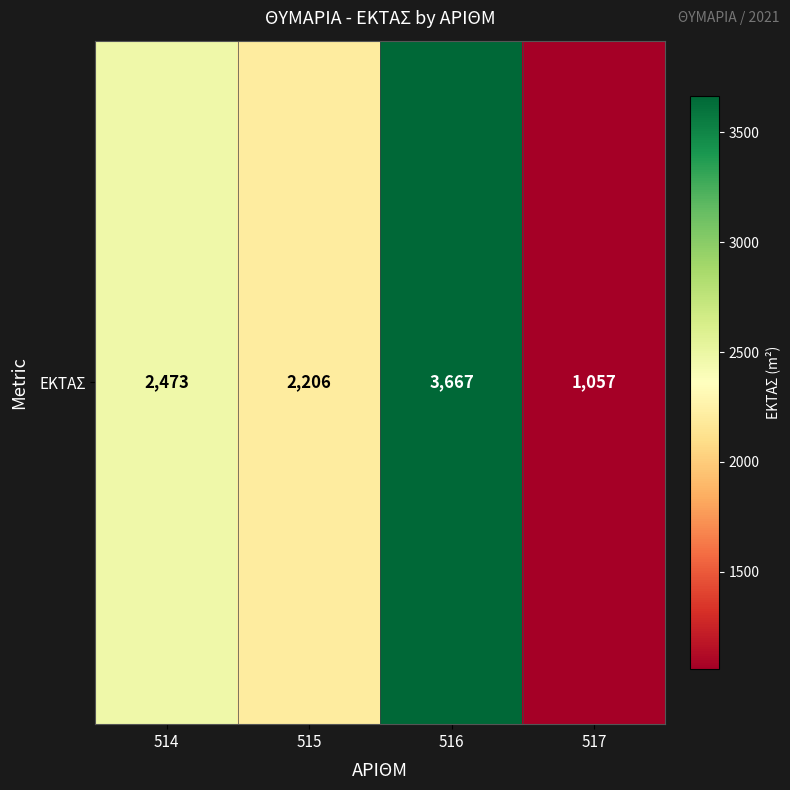

Is it true that the value at 516 is 3667?

True